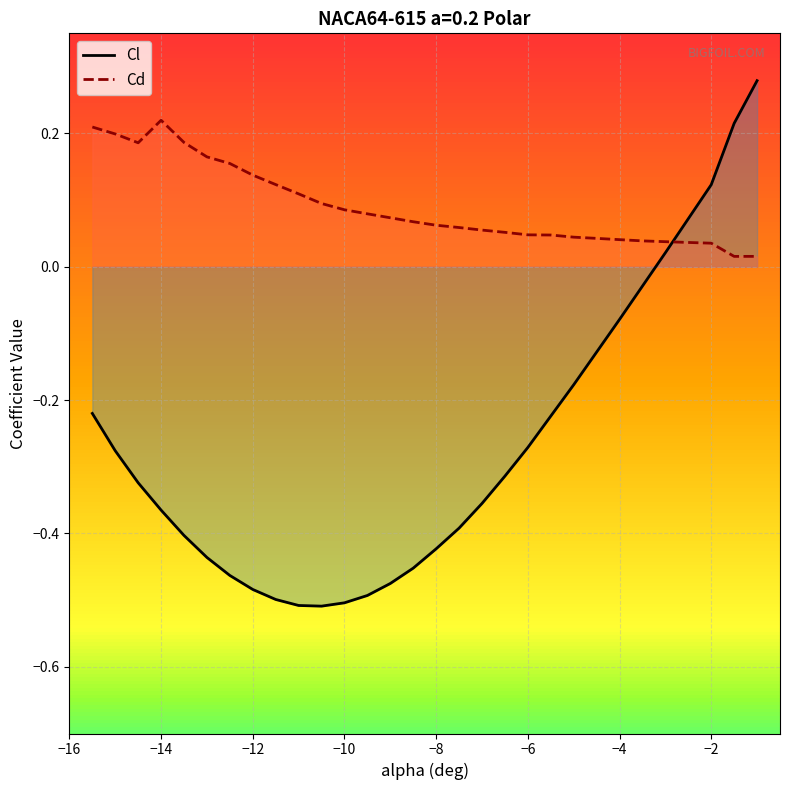

How many lines are shown in the chart?

2